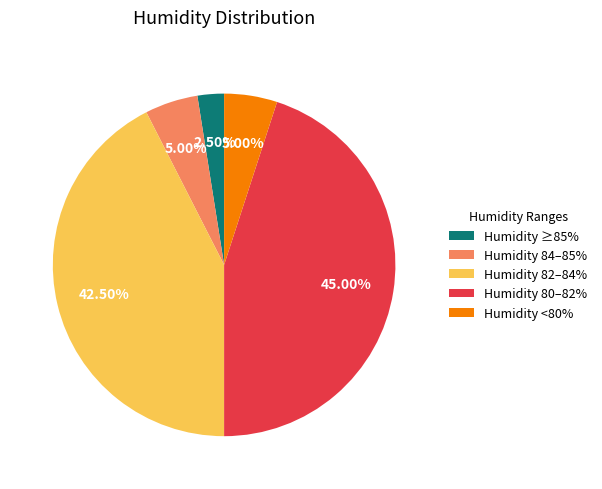

What is the smallest slice in the pie chart?

Humidity ≥85%